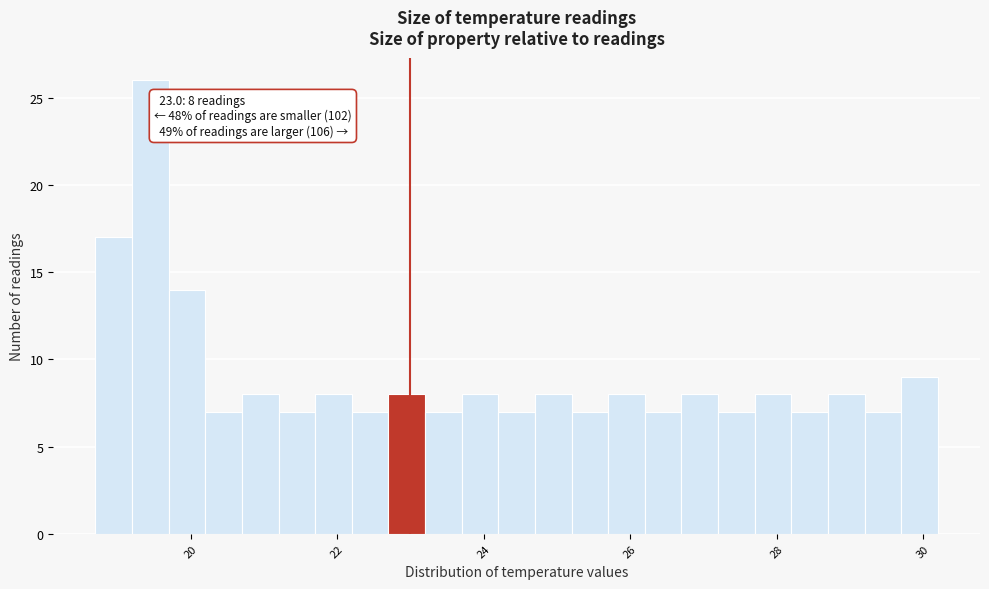

Read against the x-axis, roughly where is the centre of the tallest bar?

19.4